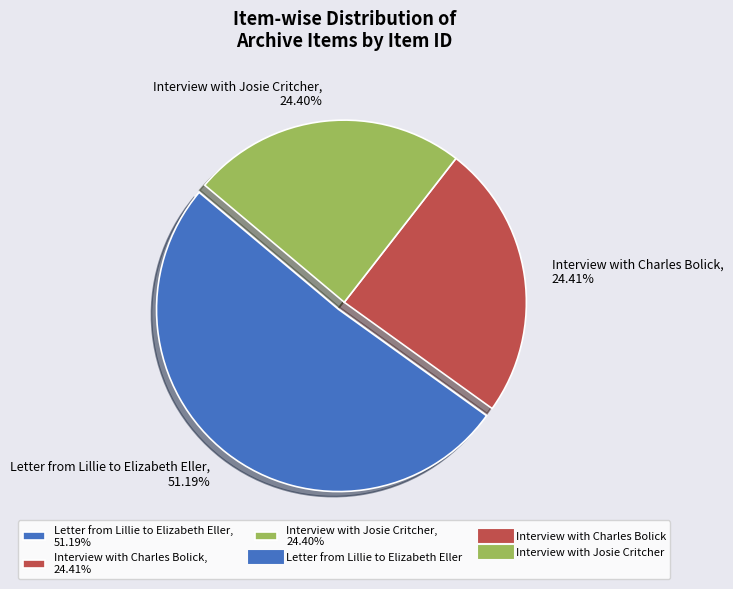

What percentage is the Interview with Josie Critcher slice, to the nearest percent?

24%